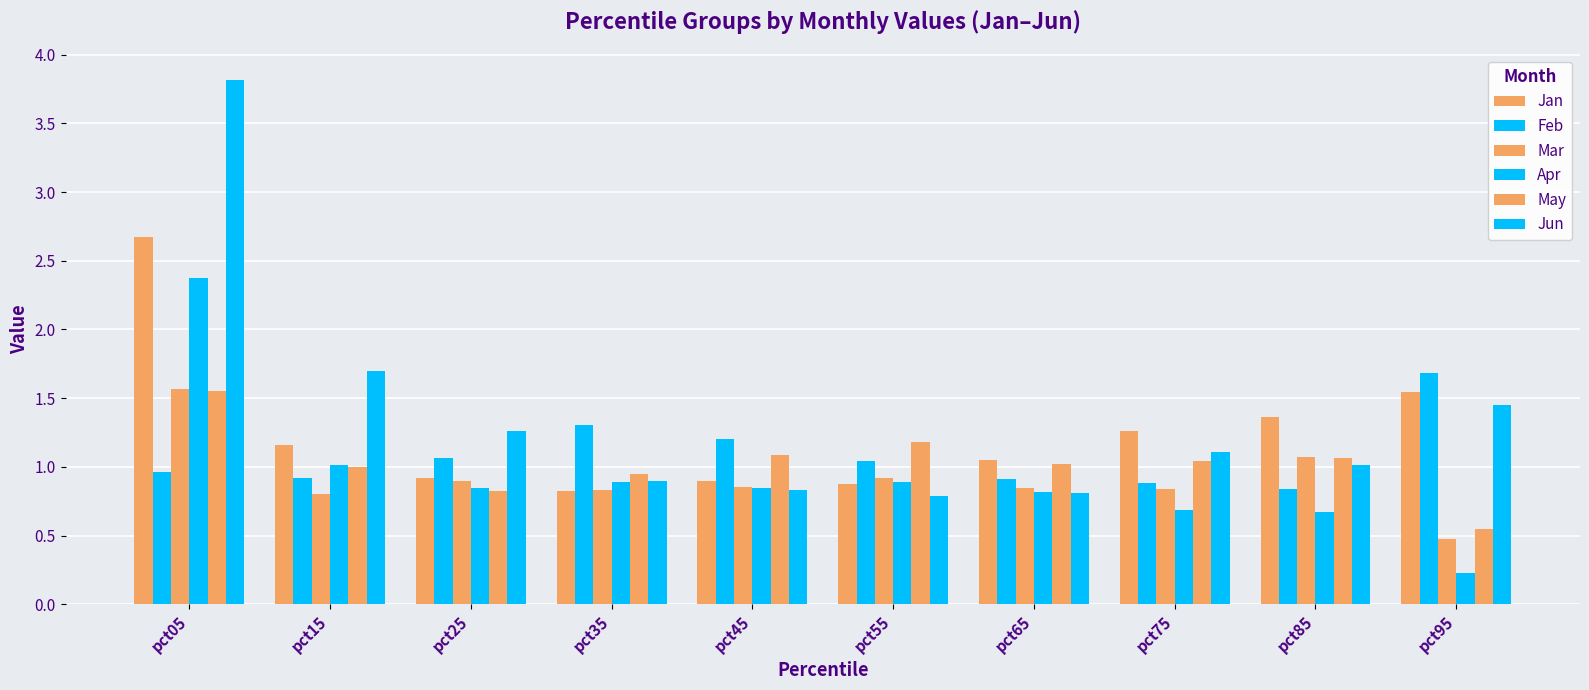

What is the value of the Apr bar at the 1st from the left?

2.4